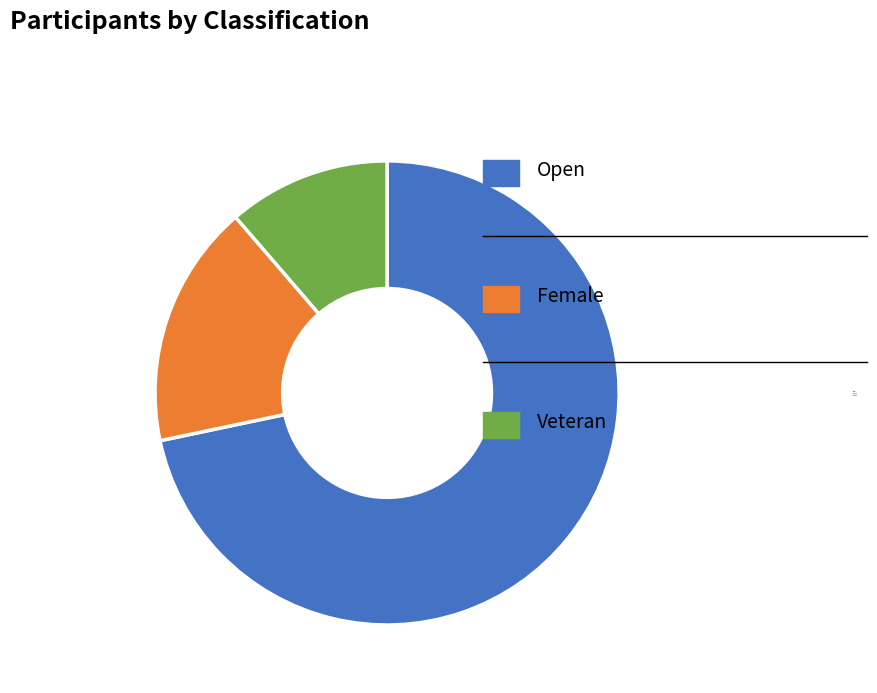

What is the ratio of the value at Open to the value at Female?

4.2